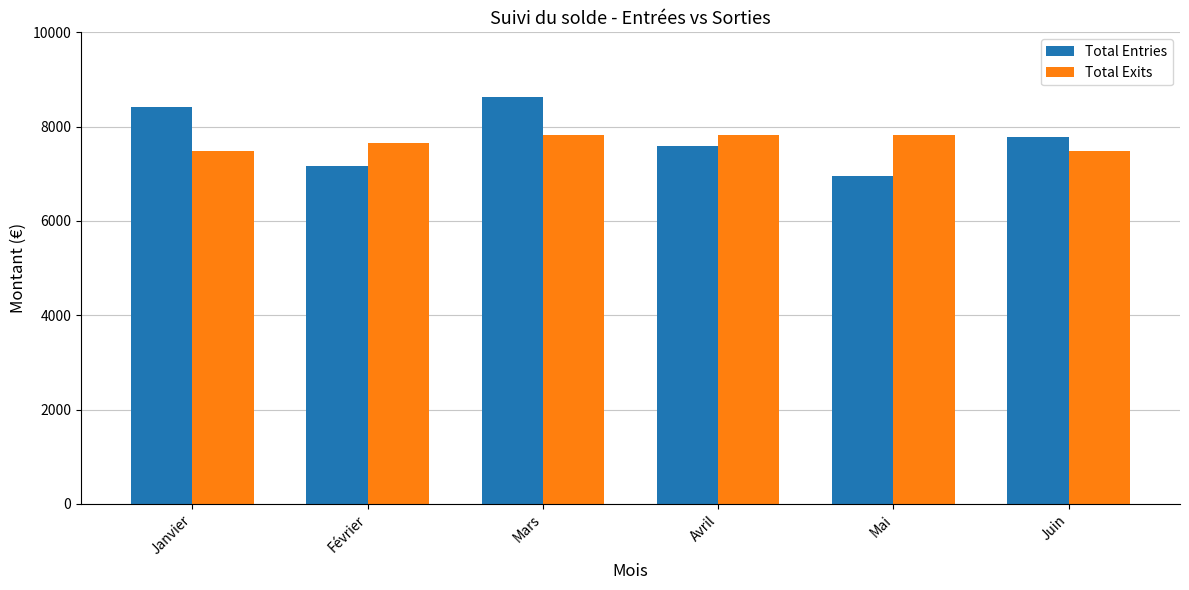

At which label does Total Entries first exceed 7791?

Janvier